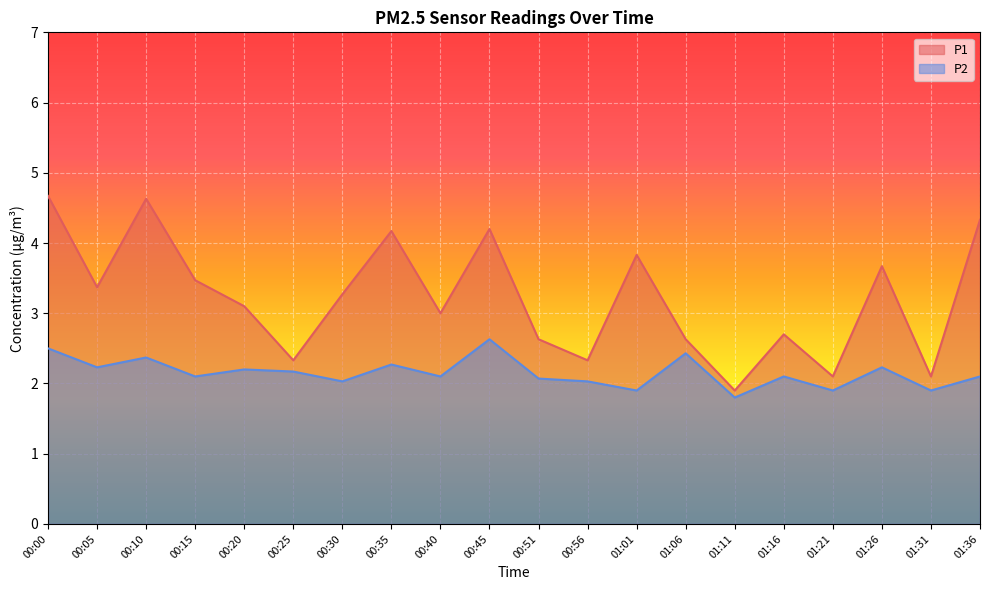

The P1 series shows 3.0 at 00:40. True or false?

True